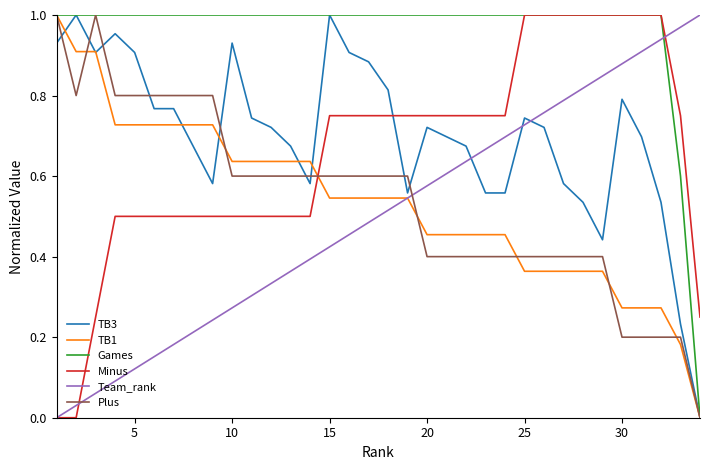

How many times do Plus and Minus cross each other?

1